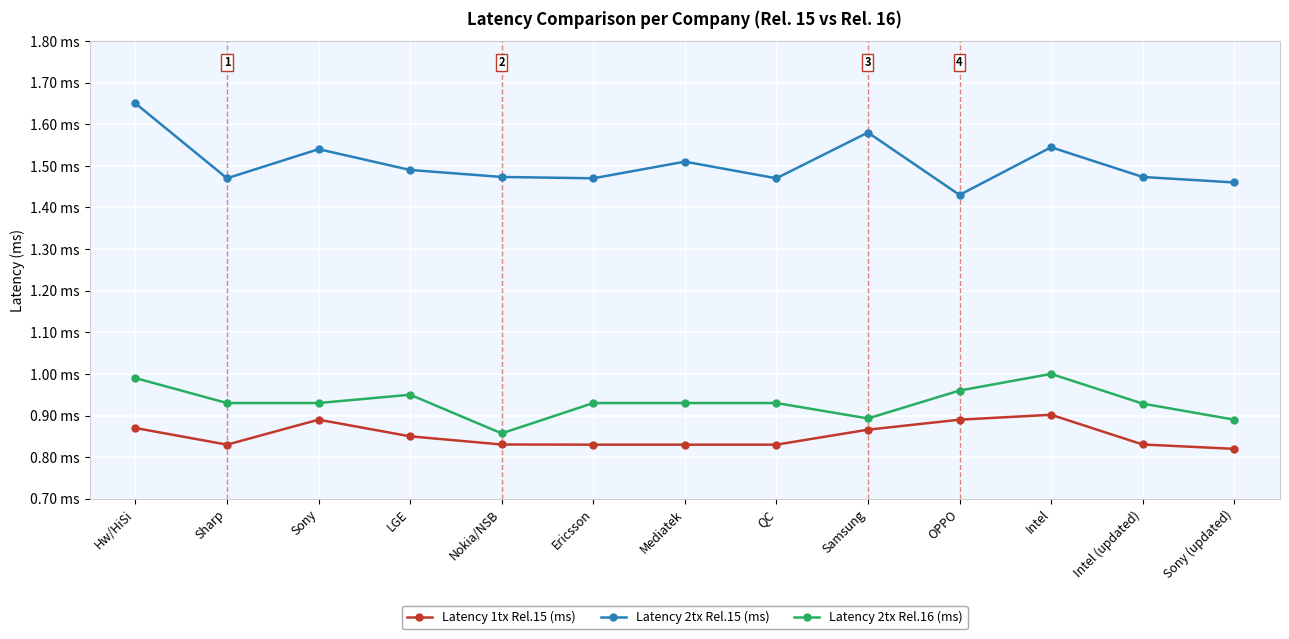

Where is Latency 2tx Rel.15 (ms) nearest to the value 1?

OPPO